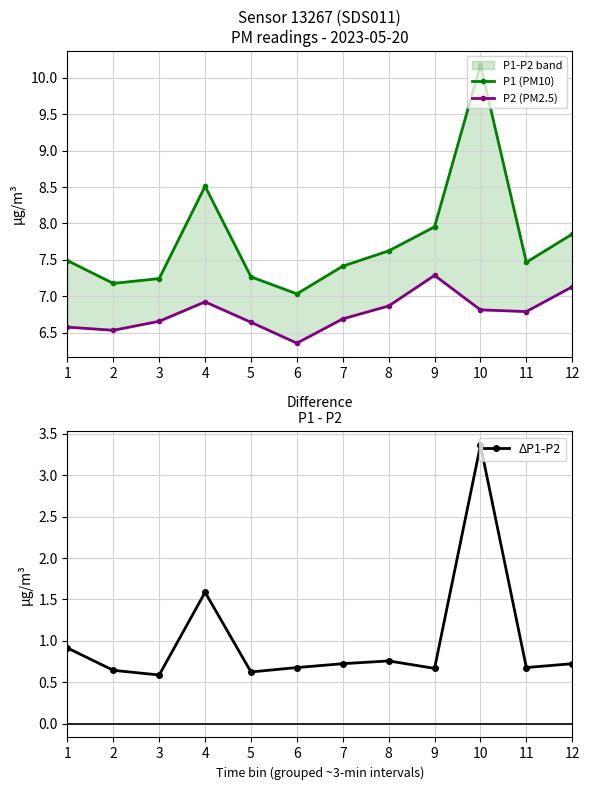

What is the difference between the P1 (PM10) values at 3 and 7?

0.2